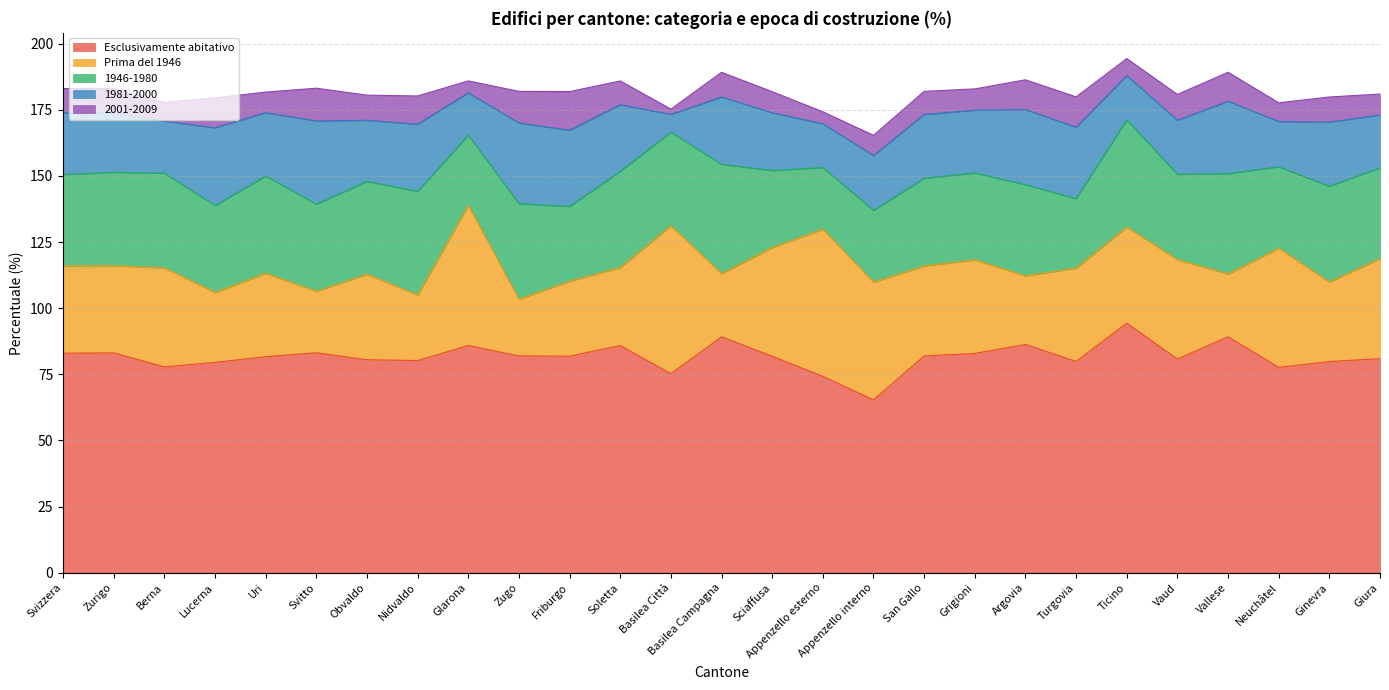

True or false: 1981-2000 has more than 1 interior local peaks.

True